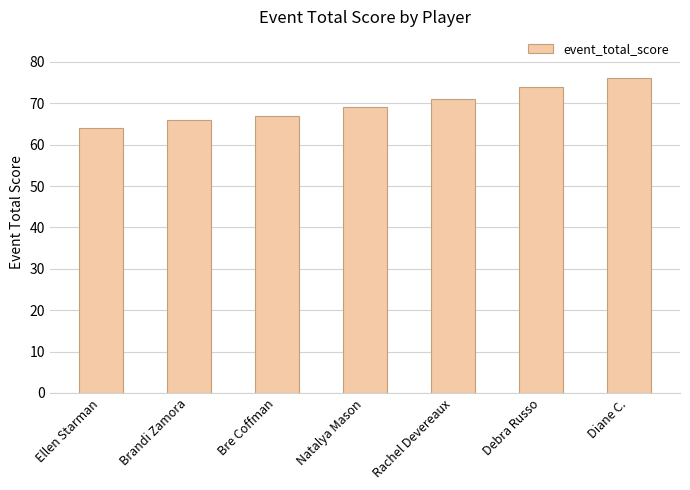

How many values are below 69?

3